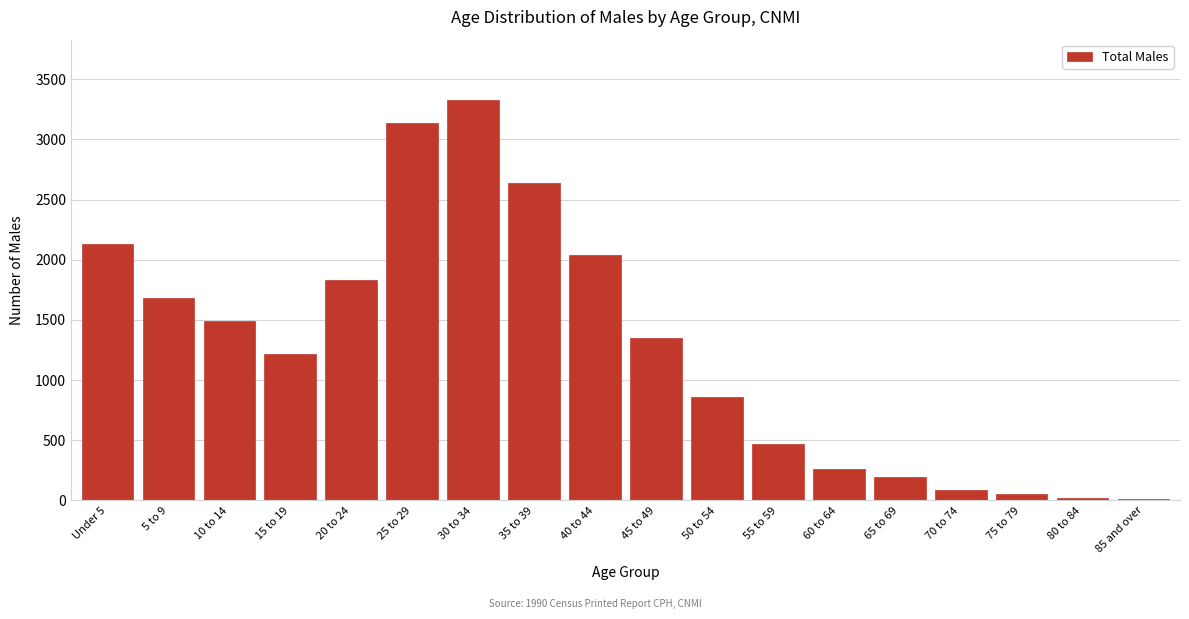

What is the maximum value shown in the chart?

3330